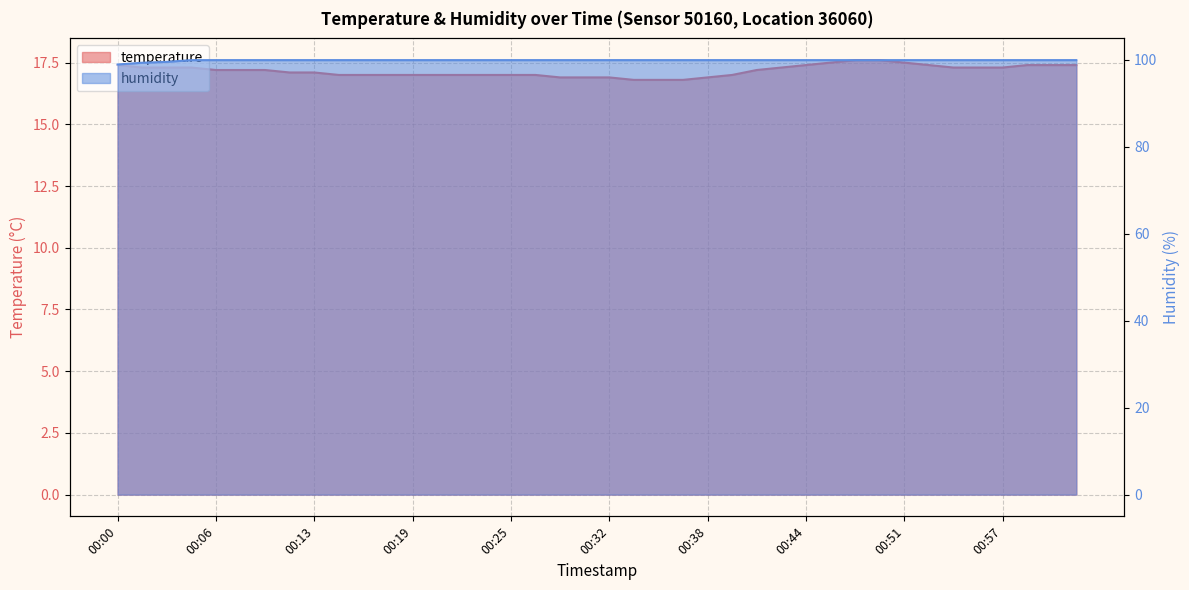

Rank the categories by humidity value from highest to lowest.

00:05, 00:06, 00:08, 00:09, 00:11, 00:13, 00:14, 00:16, 00:17, 00:19, 00:20, 00:22, 00:24, 00:25, 00:27, 00:28, 00:30, 00:32, 00:33, 00:35, 00:36, 00:38, 00:39, 00:41, 00:43, 00:44, 00:46, 00:47, 00:49, 00:51, 00:52, 00:54, 00:55, 00:57, 00:59, 01:00, 01:02, 00:03, 00:02, 00:00